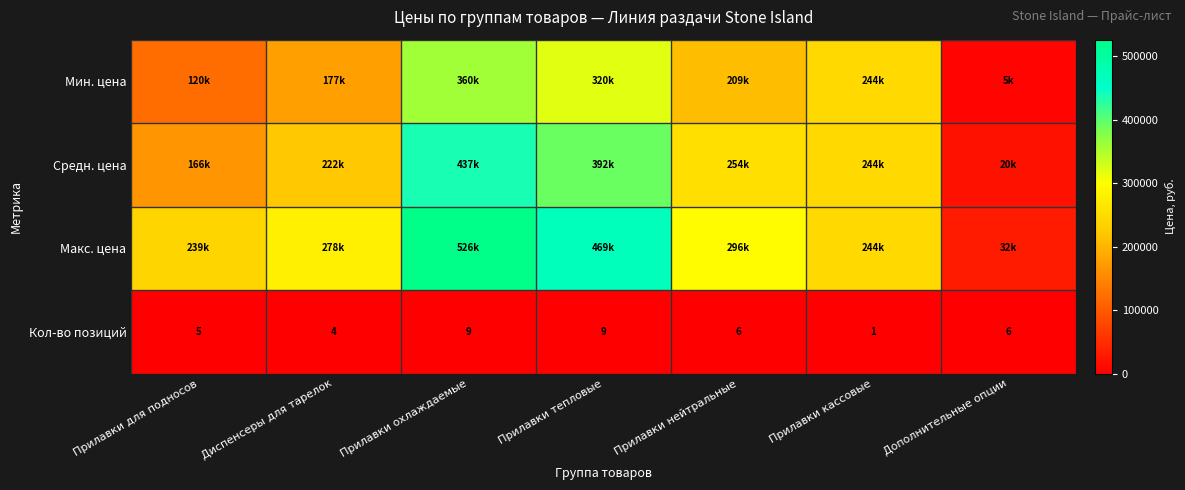

At which label is Кол-во позиций closest to 5?

Прилавки для подносов